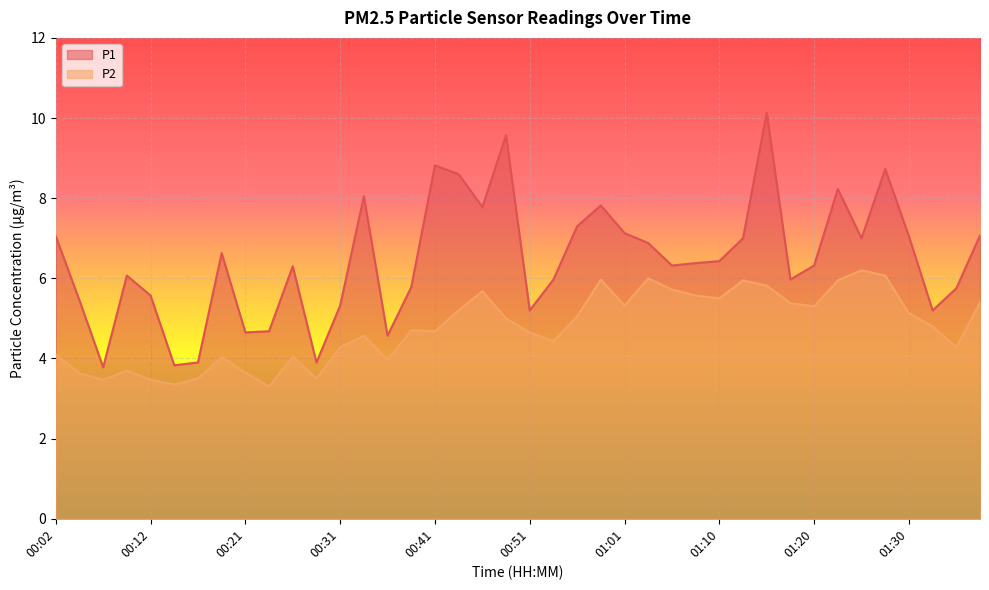

True or false: P1 has a value of 8.2 at 01:23.

True